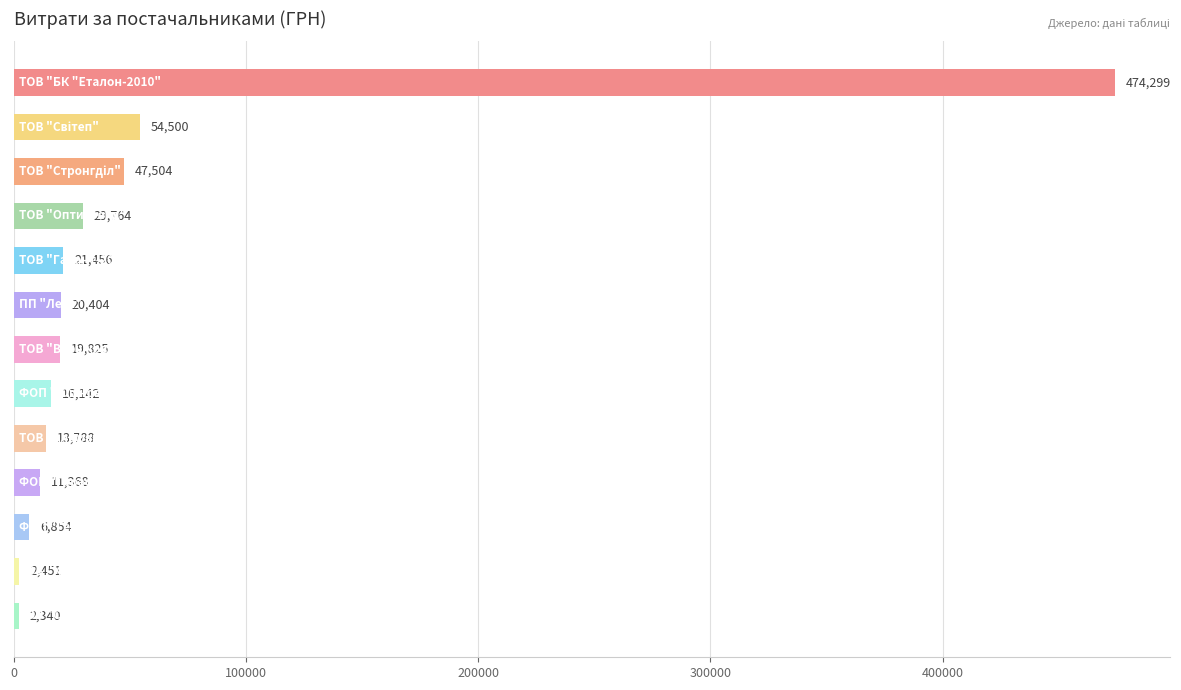

How many bars are there in total?

13